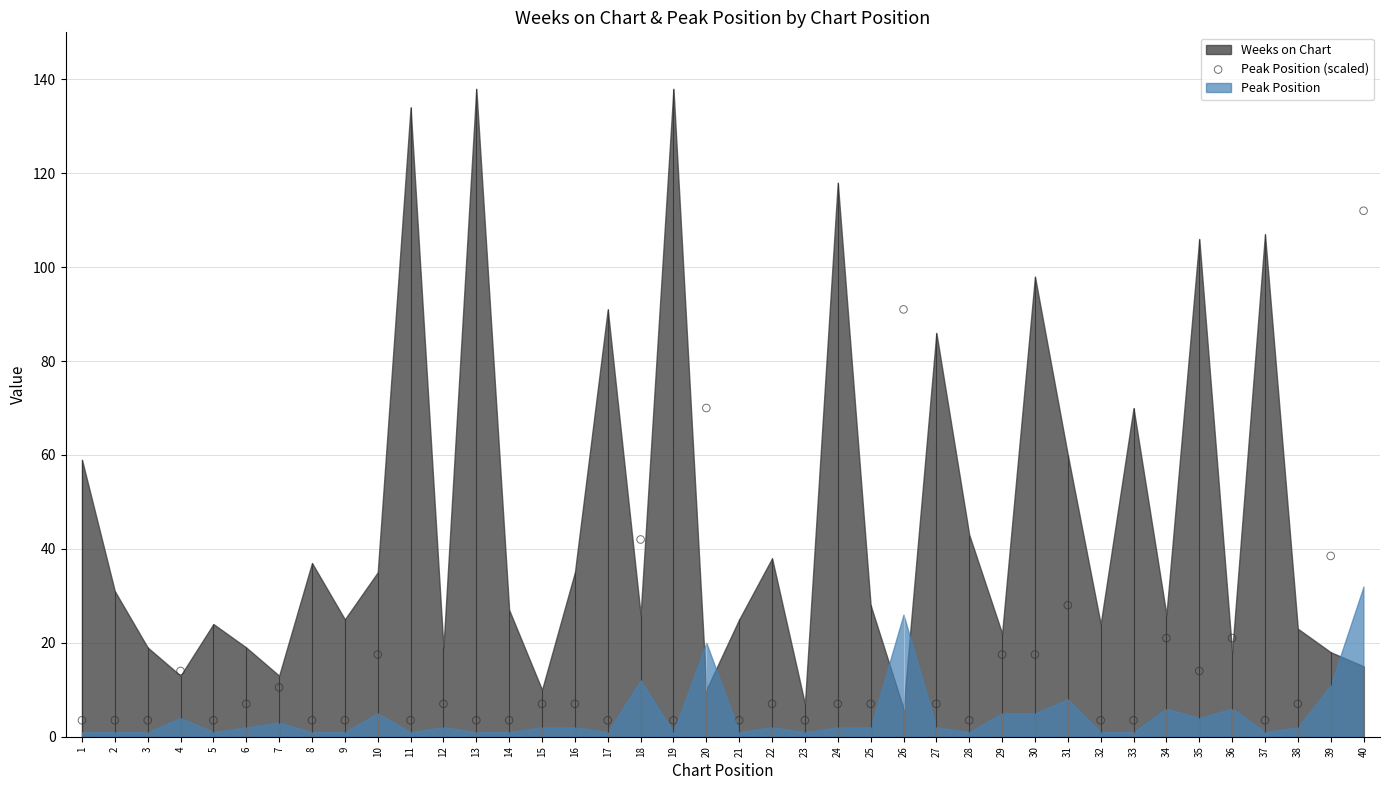

What is the ratio of the value at 32 to the value at 20?

0.1